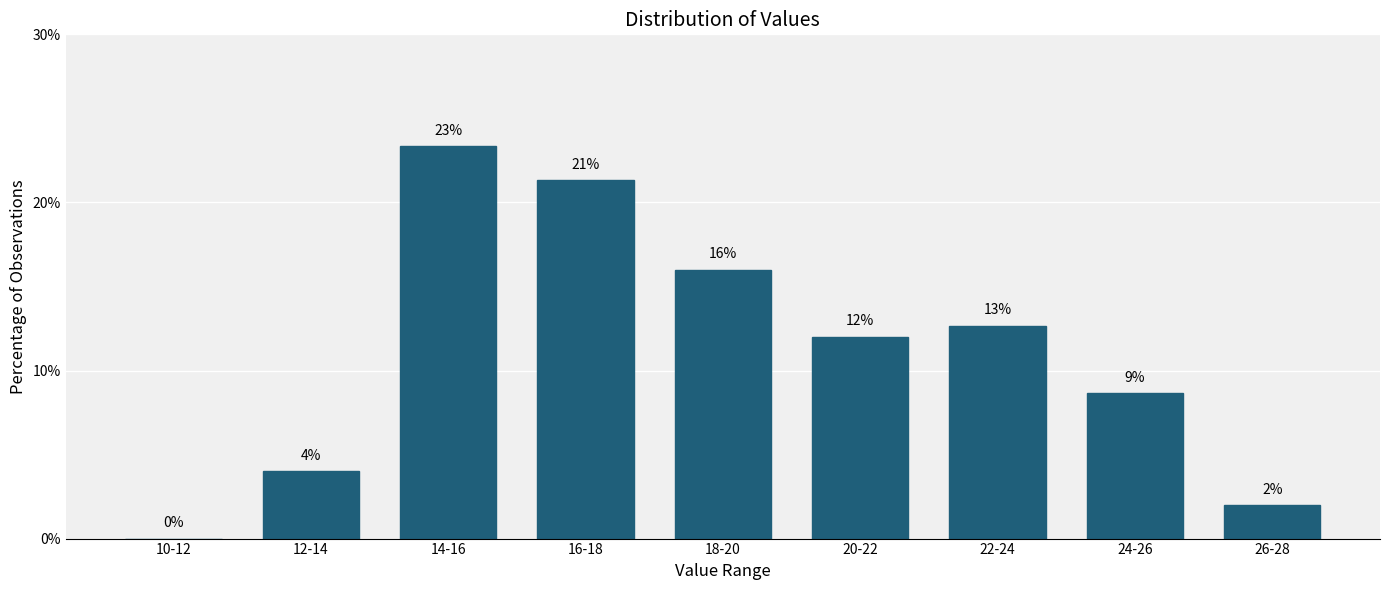

What is the greatest value displayed?

23.3